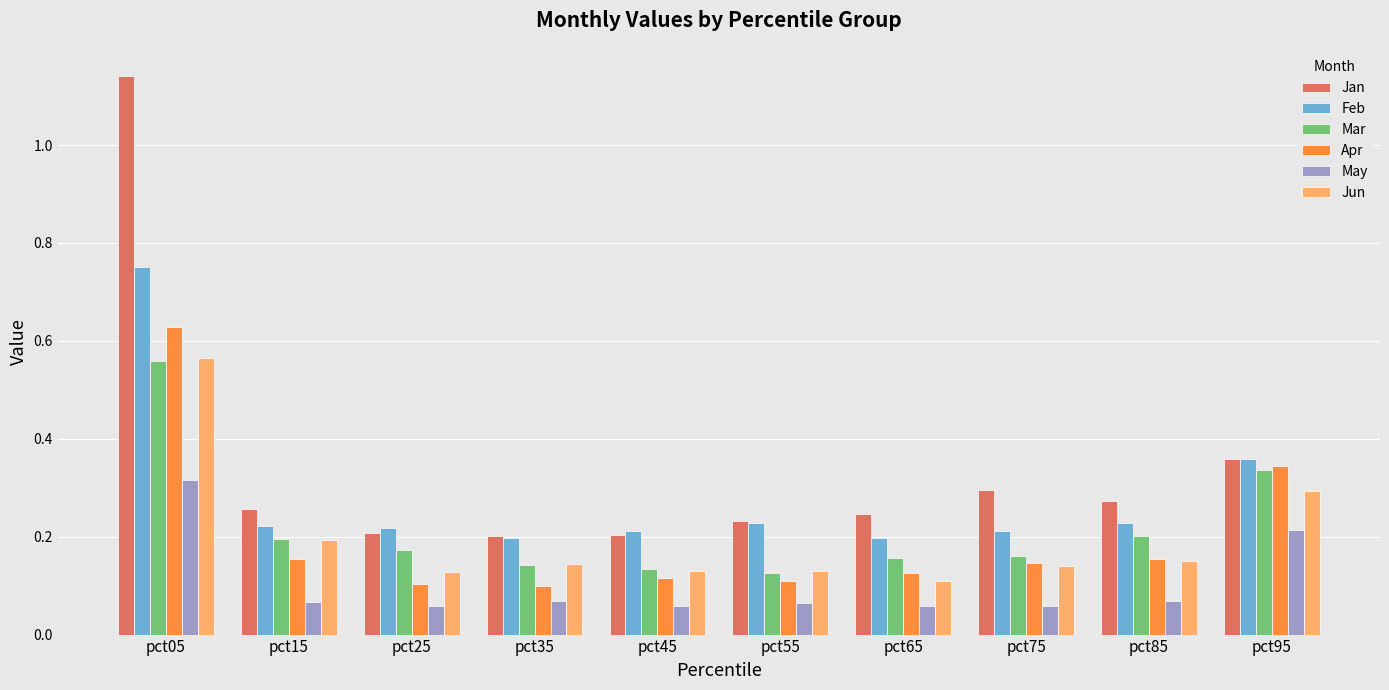

Is it true that Jan equals 0.2 at pct95?

False